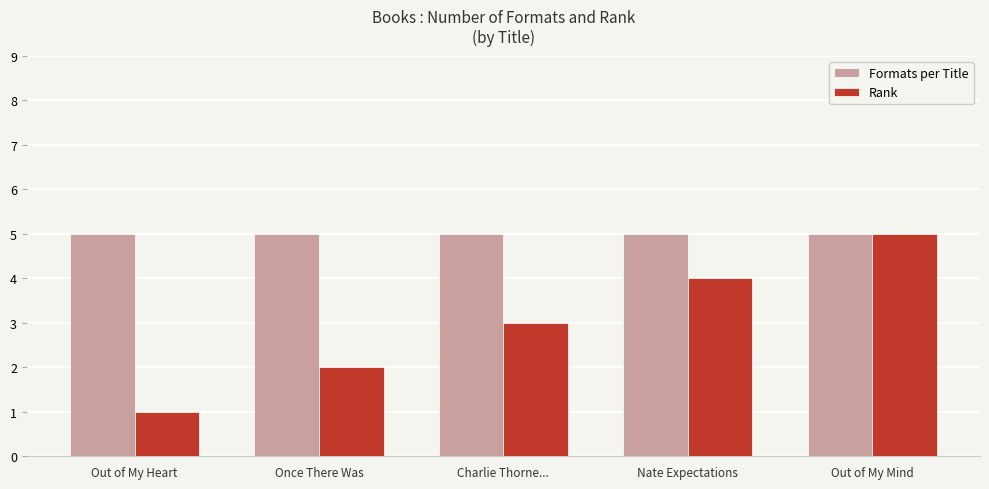

What is the sum of the Rank values at Charlie Thorne... and Once There Was?

5